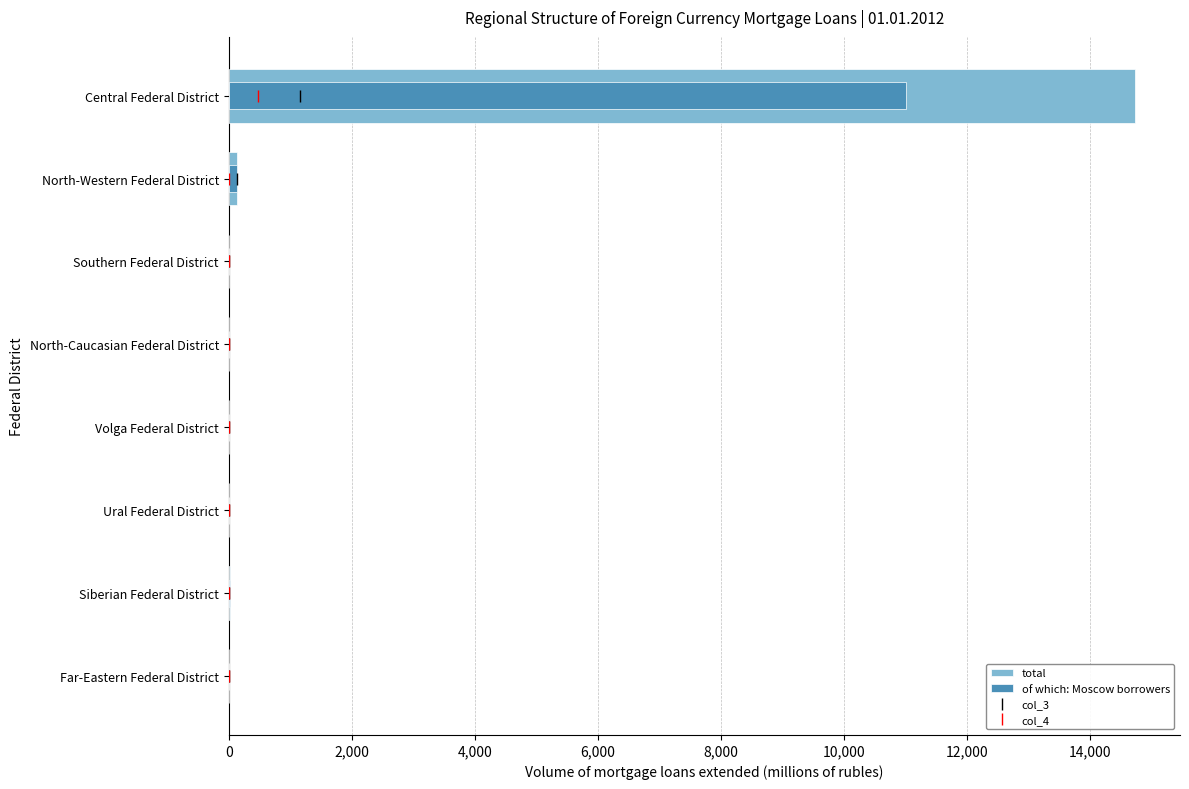

Reading left to right, transcribe all the data shown in this chart.

total: 14729	139	4	0	9	7	30	8
of which: Moscow borrowers: 11013	138	4	0	9	7	20	8